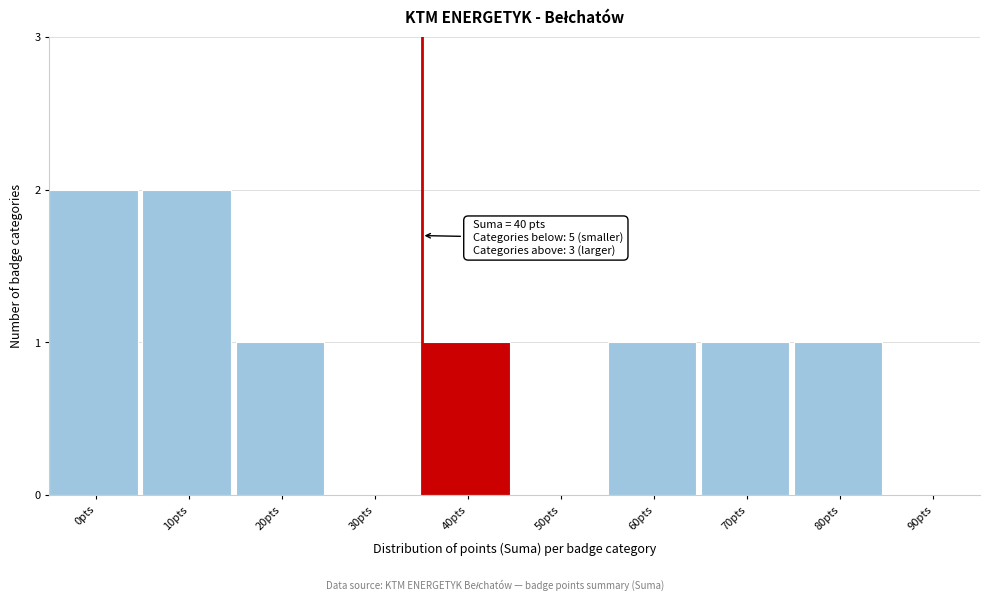

Reading left to right, transcribe all the data shown in this chart.

0pts=2	10pts=2	20pts=1	30pts=0	40pts=1	50pts=0	60pts=1	70pts=1	80pts=1	90pts=0